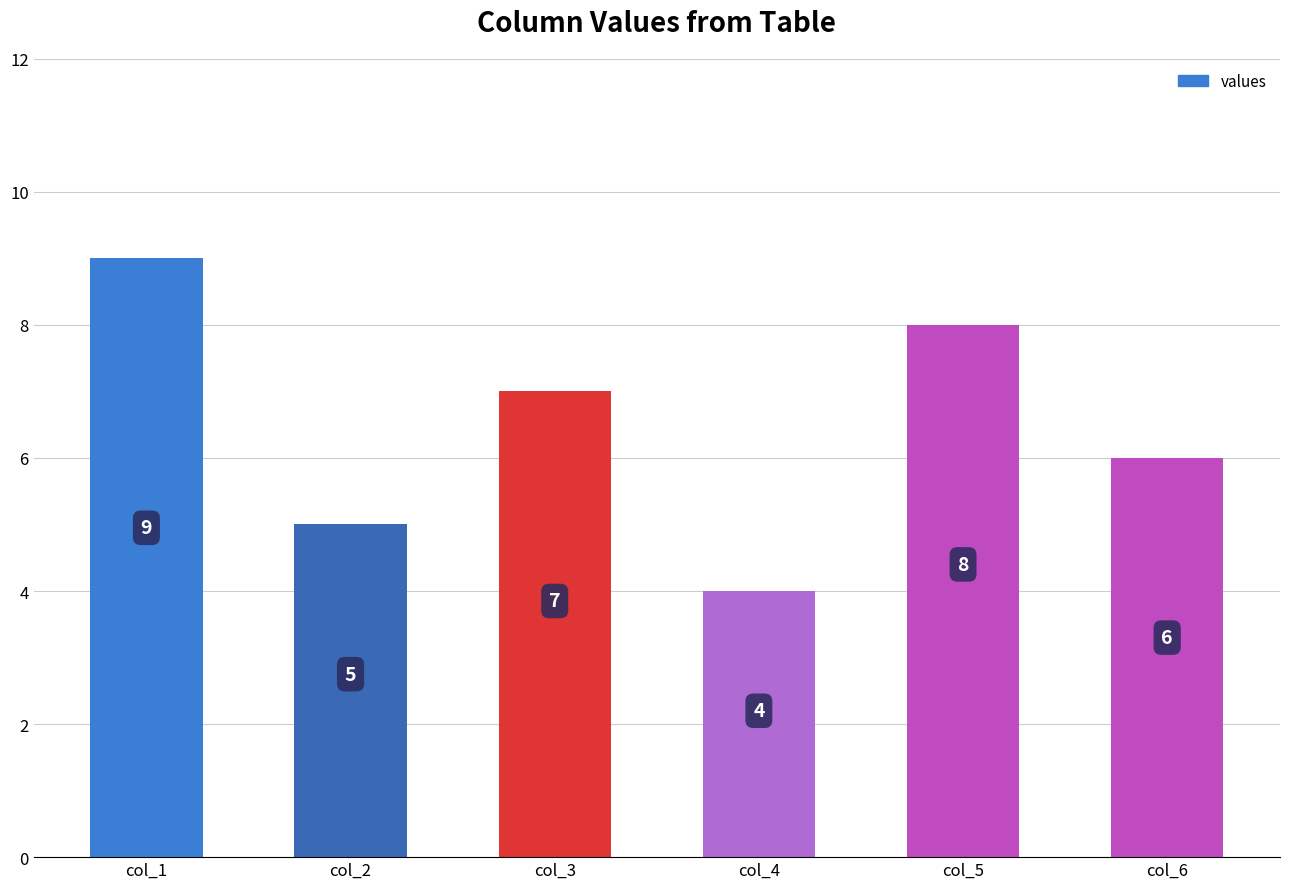

How many values are below 7?

3